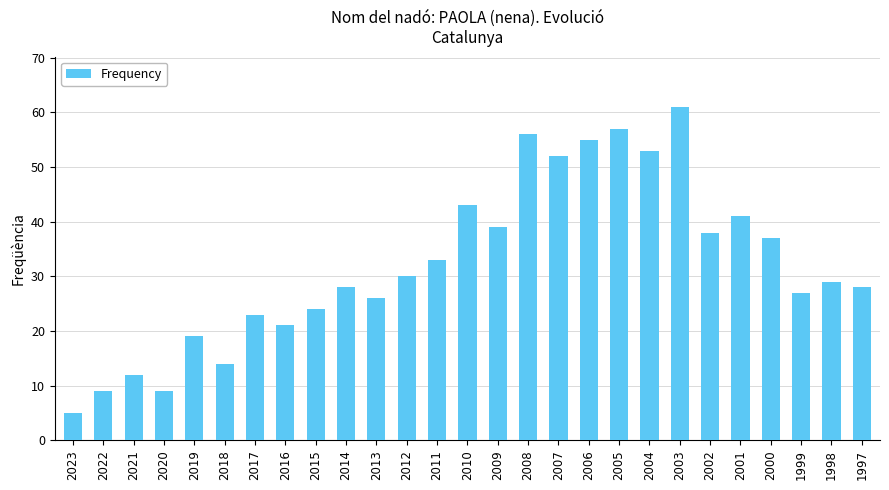

Which category has the lowest value across all series?

2023